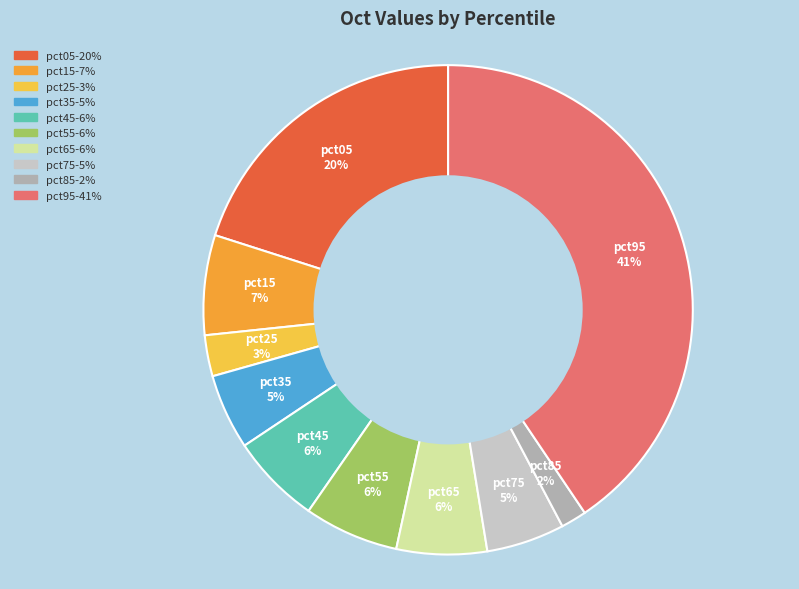

To the nearest percent, what percentage of the pie is pct55?

6%